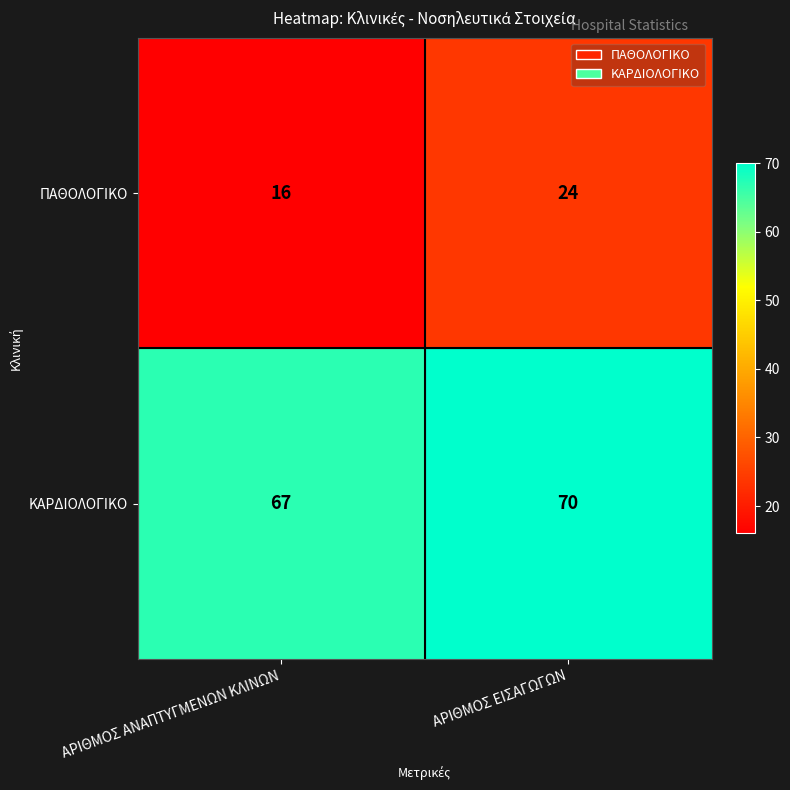

Between ΑΡΙΘΜΟΣ ΑΝΑΠΤΥΓΜΕΝΩΝ ΚΛΙΝΩΝ and ΑΡΙΘΜΟΣ ΕΙΣΑΓΩΓΩΝ, which series saw the biggest shift?

ΠΑΘΟΛΟΓΙΚΟ